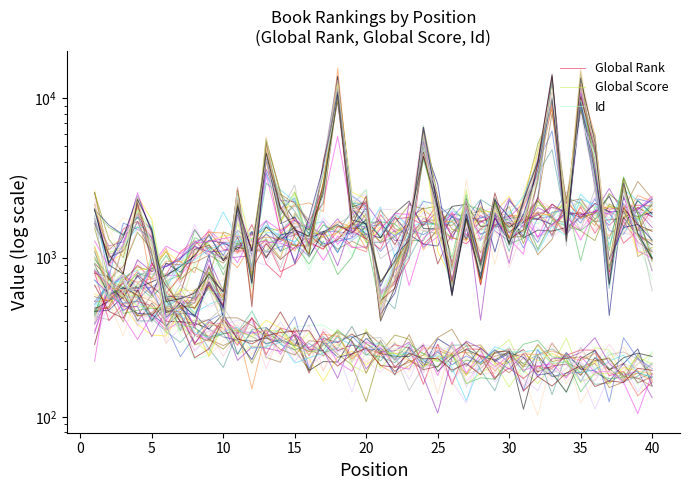

Is this an area chart (filled region under the line)?

No